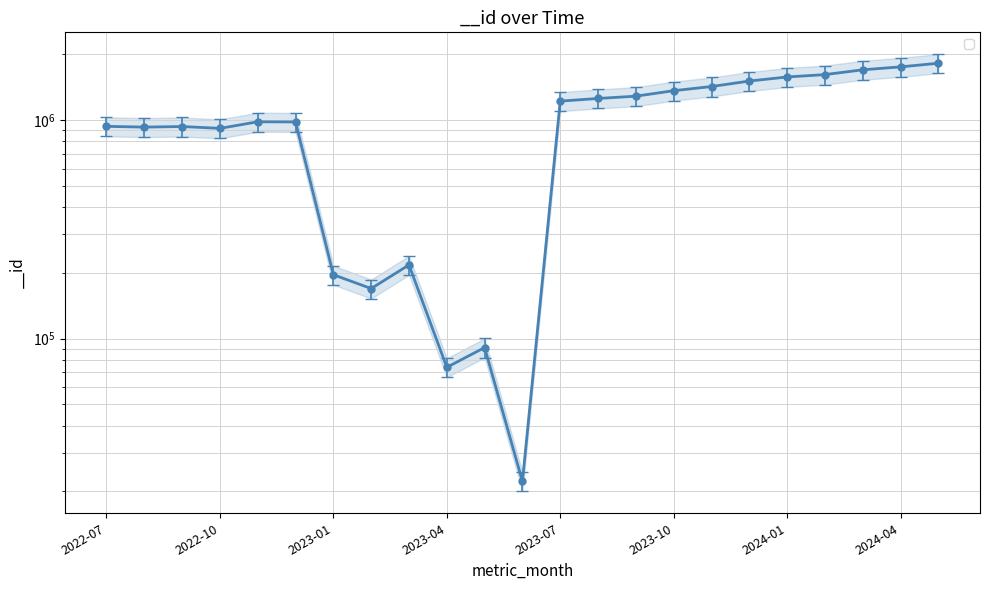

Which category has the highest value across all series?

2024-05